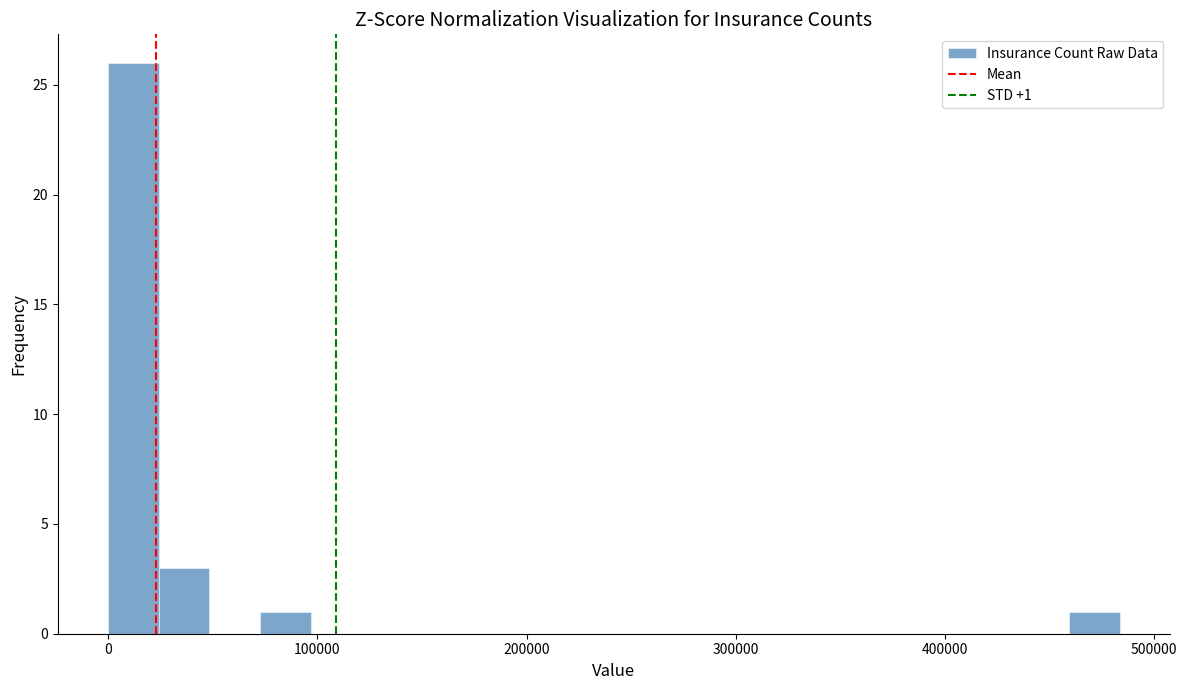

Around what value on the x-axis is the tallest bar? Give the approximate position of its centre, as read against the axis.

10000